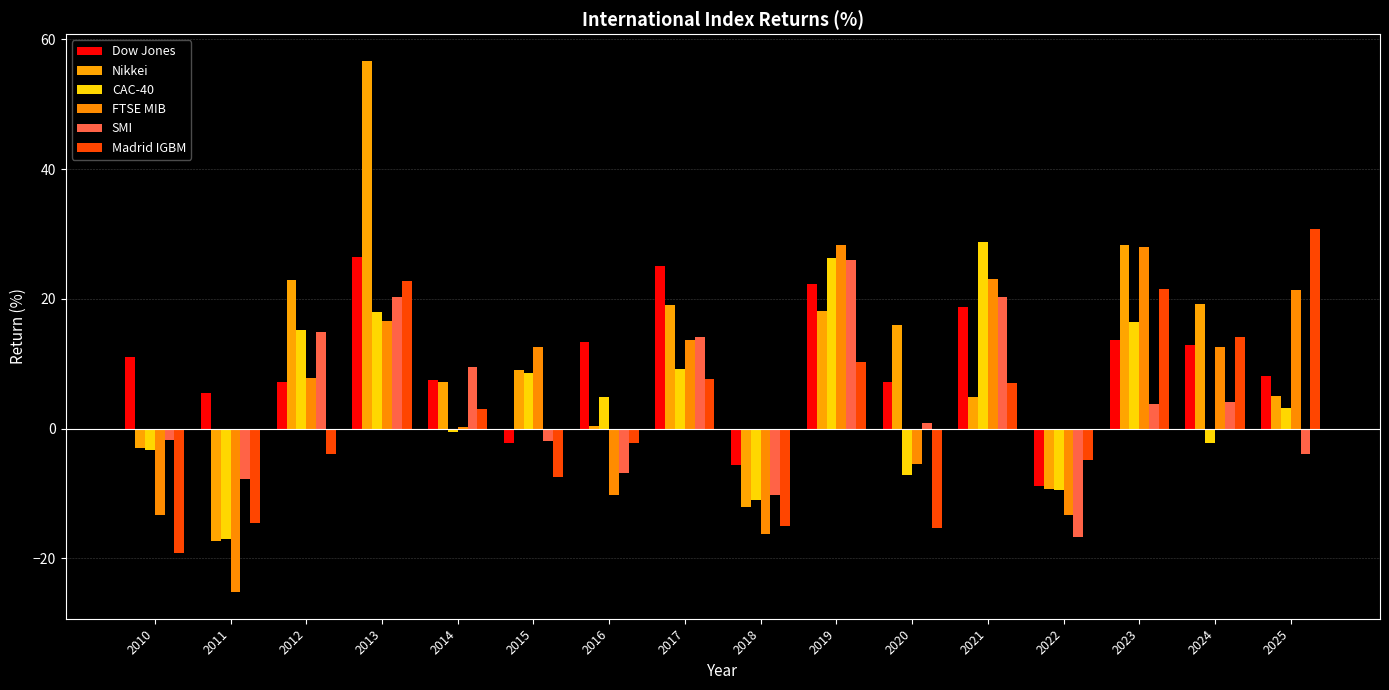

How many groups of bars are there?

16